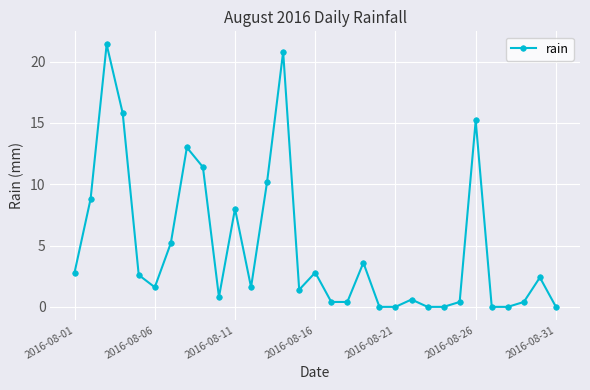

Count the number of data series in this chart.

1